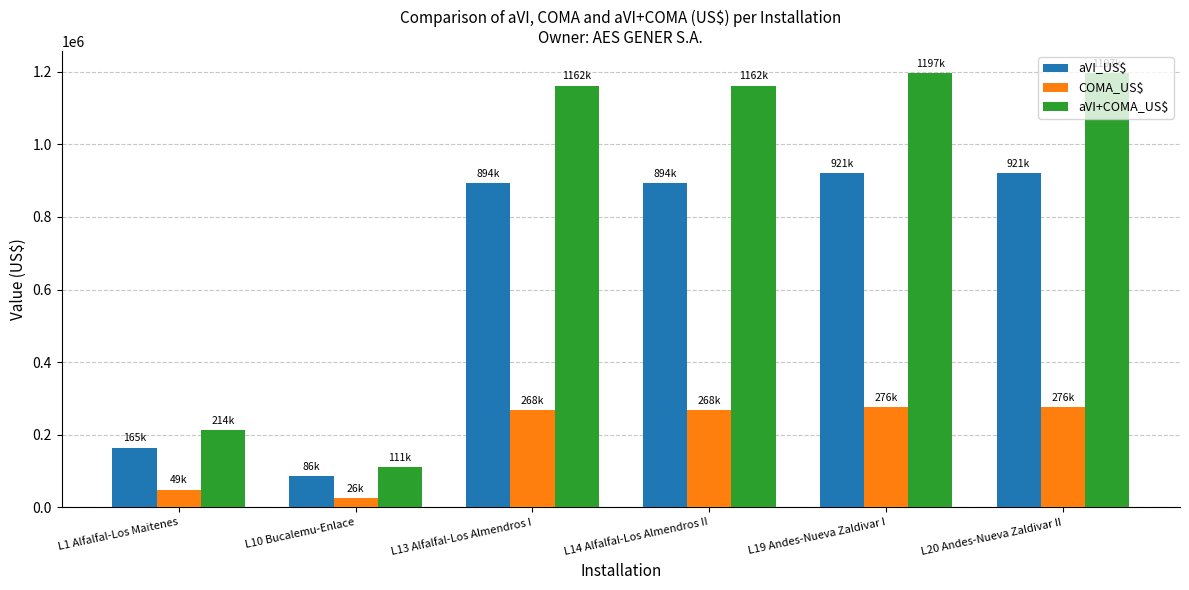

Reading left to right, what are all the values shown in this chart?

aVI_US$: L1 Alfalfal-Los Maitenes=164674.0	L10 Bucalemu-Enlace=85749.0	L13 Alfalfal-Los Almendros I=893702.0	L14 Alfalfal-Los Almendros II=893702.0	L19 Andes-Nueva Zaldivar I=920586.0	L20 Andes-Nueva Zaldivar II=920586.0
COMA_US$: L1 Alfalfal-Los Maitenes=49402.2	L10 Bucalemu-Enlace=25724.7	L13 Alfalfal-Los Almendros I=268110.6	L14 Alfalfal-Los Almendros II=268110.6	L19 Andes-Nueva Zaldivar I=276175.8	L20 Andes-Nueva Zaldivar II=276175.8
aVI+COMA_US$: L1 Alfalfal-Los Maitenes=214076.2	L10 Bucalemu-Enlace=111473.7	L13 Alfalfal-Los Almendros I=1161812.6	L14 Alfalfal-Los Almendros II=1161812.6	L19 Andes-Nueva Zaldivar I=1196761.8	L20 Andes-Nueva Zaldivar II=1196761.8